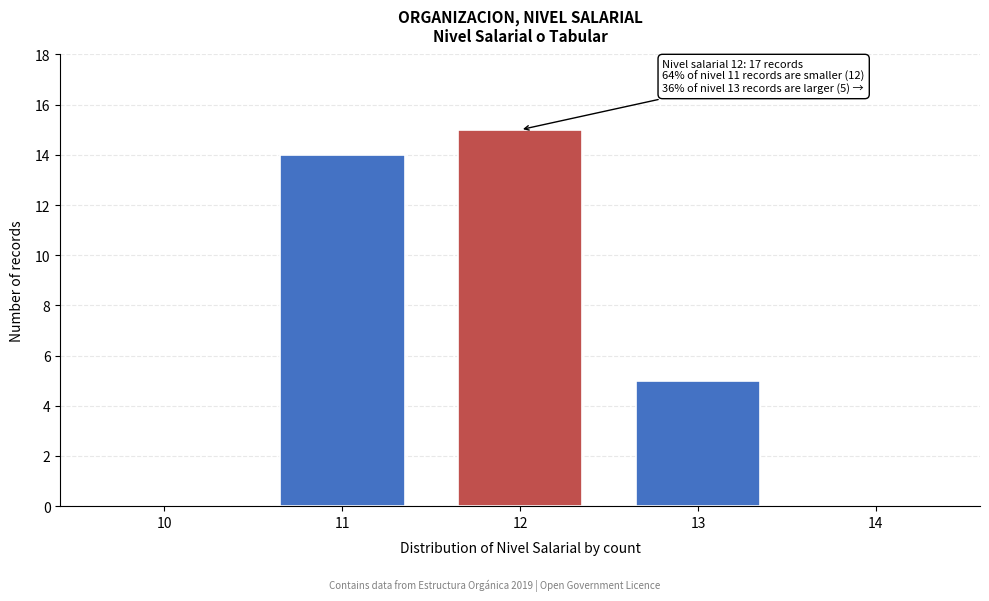

Reading right to left, what are all the values shown in this chart?

14=0	13=5	12=15	11=14	10=0